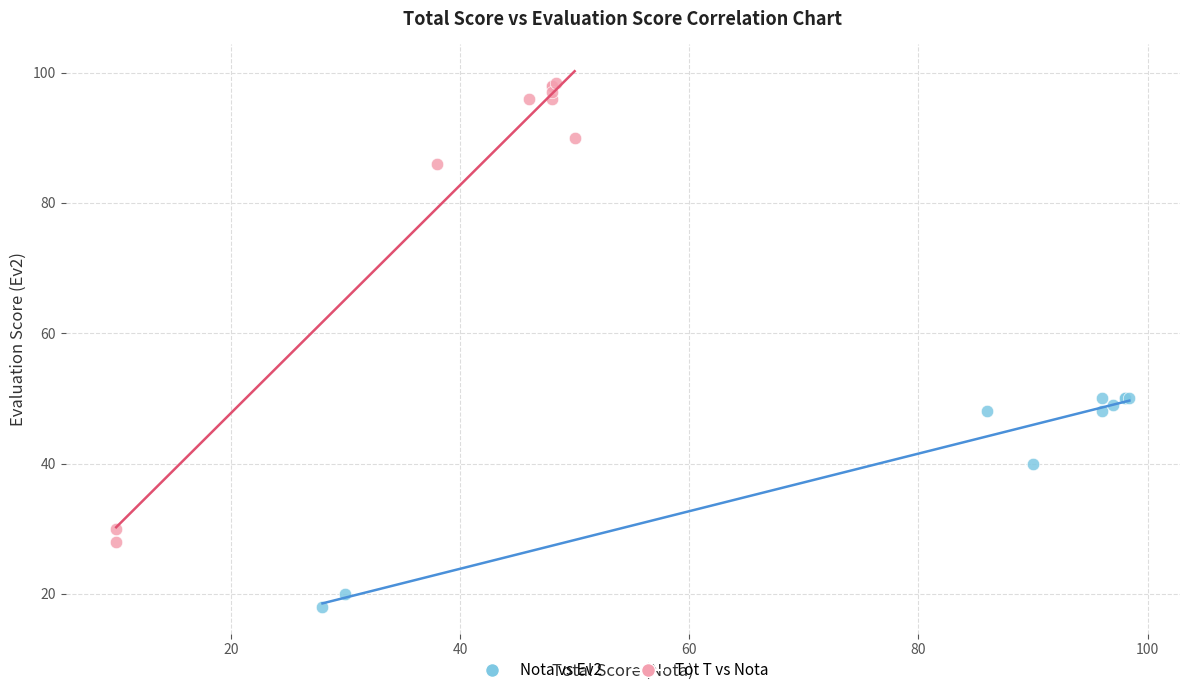

Which series contains the lowest Y value?

Nota vs Ev2